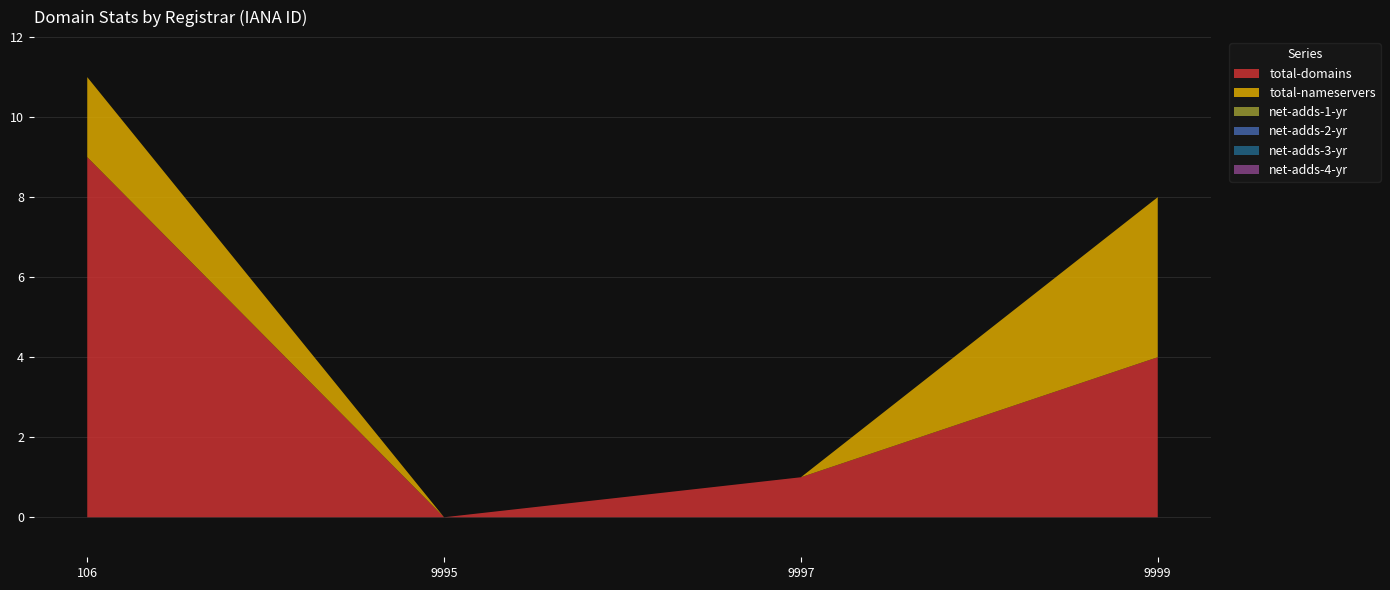

Reading left to right, what are all the values shown in this chart?

total-domains: 106=9	9995=0	9997=1	9999=4
total-nameservers: 106=2	9995=0	9997=0	9999=4
net-adds-1-yr: 106=0	9995=0	9997=0	9999=0
net-adds-2-yr: 106=0	9995=0	9997=0	9999=0
net-adds-3-yr: 106=0	9995=0	9997=0	9999=0
net-adds-4-yr: 106=0	9995=0	9997=0	9999=0